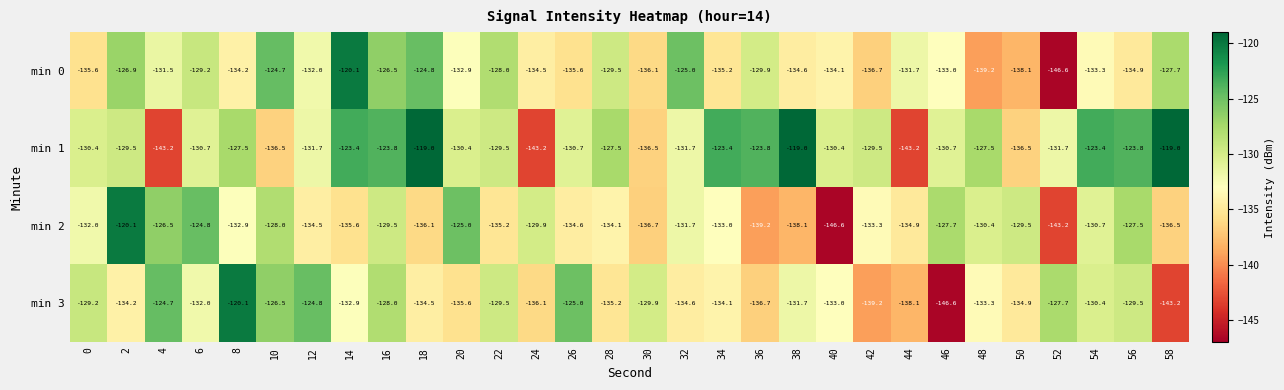

Which series changed the most between 0 and 20?

min 2